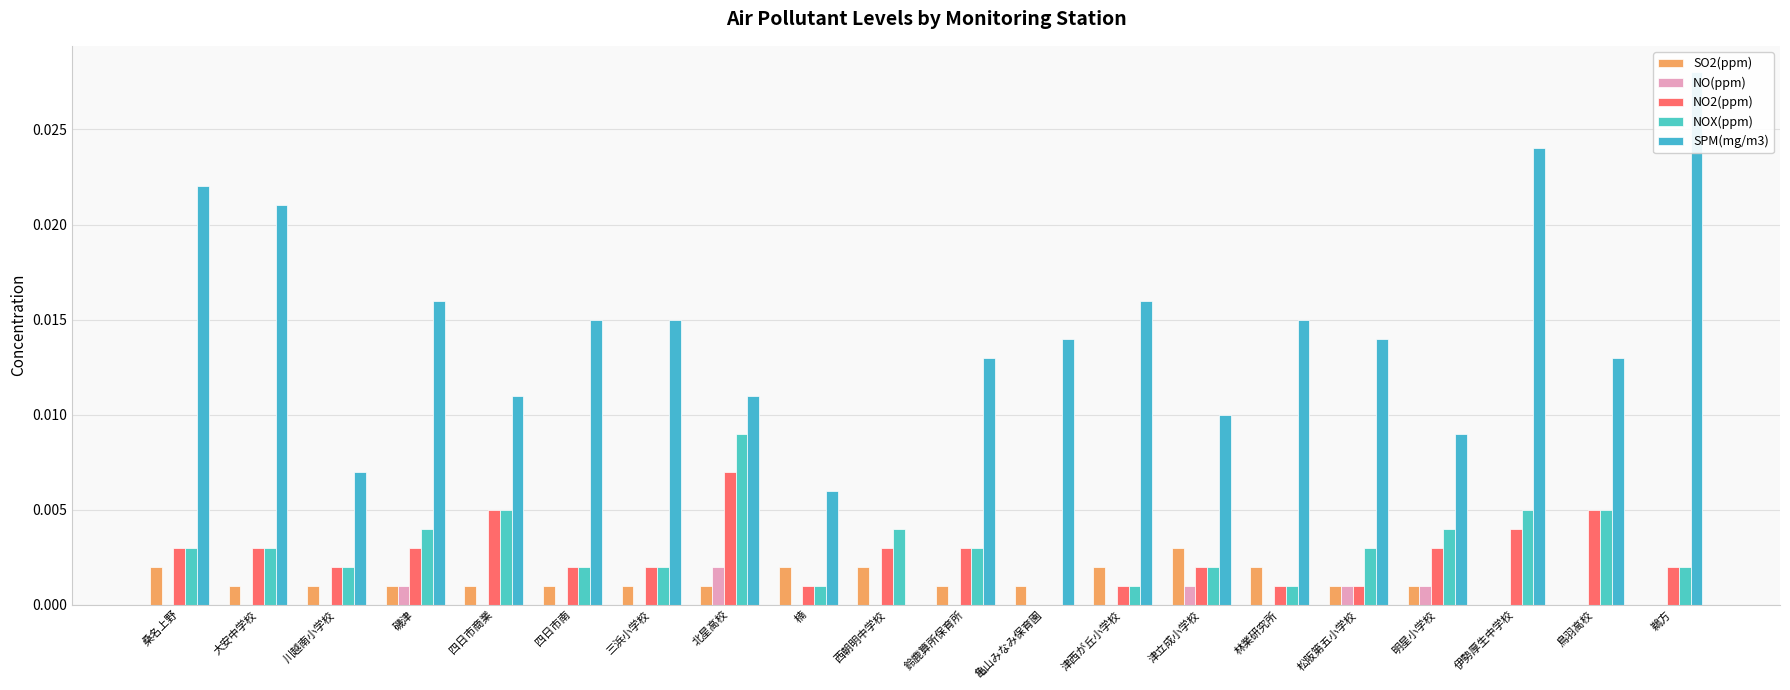

Where is SO2(ppm) nearest to the value 0?

伊勢厚生中学校